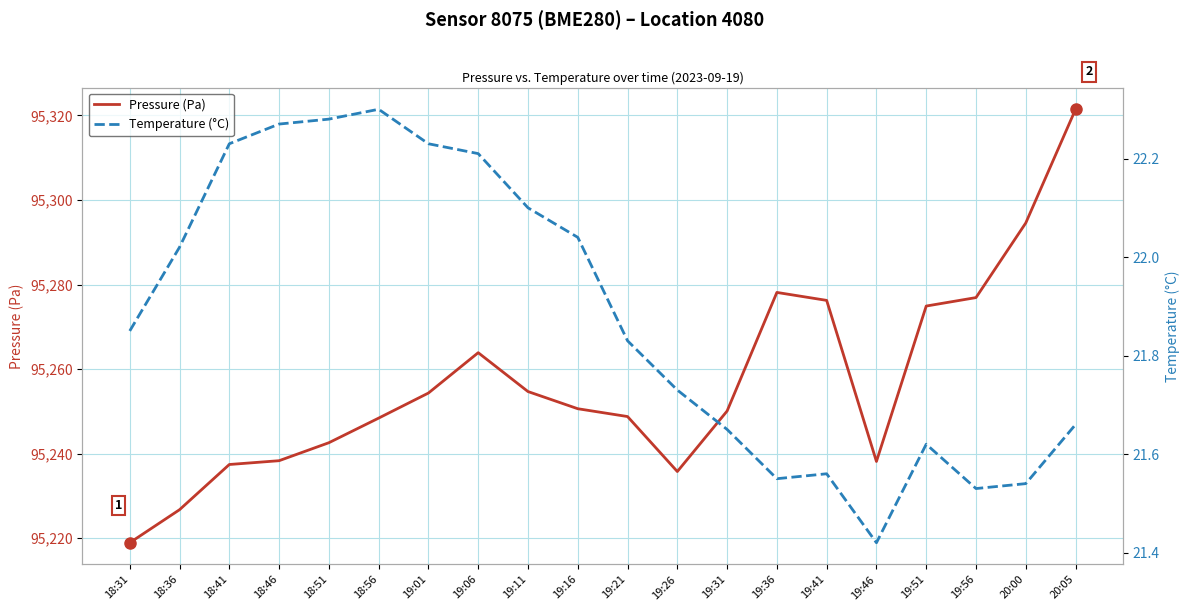

At which category is the sum across all series the highest?

20:05